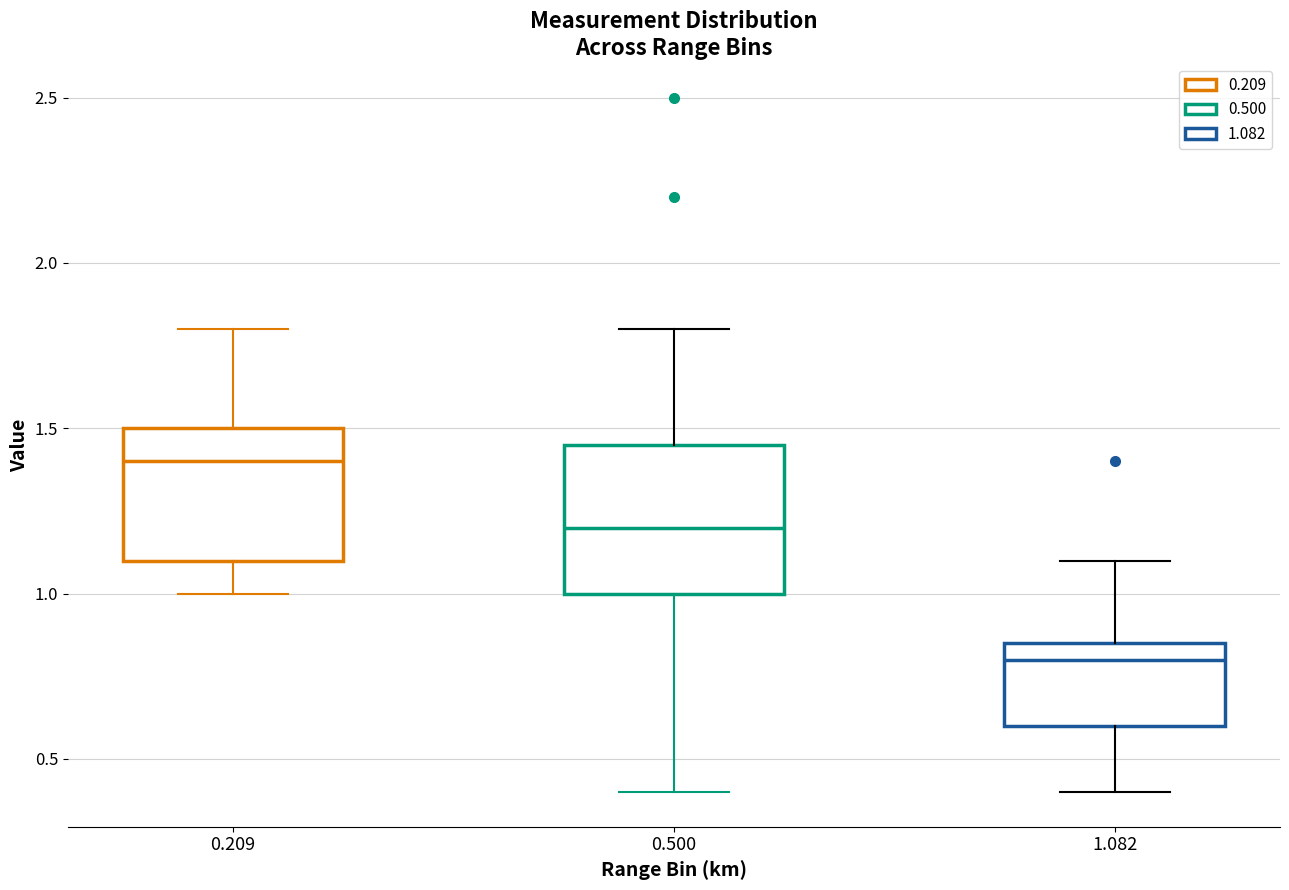

Reading left to right, read every box against the y-axis: the position of its median line, the range the box covers, and the ends of its whiskers. The values are not printed on the chart, so give them approximately, as read against the axis.

0.209: median 1.40, box 1.10 to 1.50, whiskers 1.00 to 1.80
0.500: median 1.20, box 1.00 to 1.45, whiskers 0.40 to 1.80
1.082: median 0.80, box 0.60 to 0.85, whiskers 0.40 to 1.10